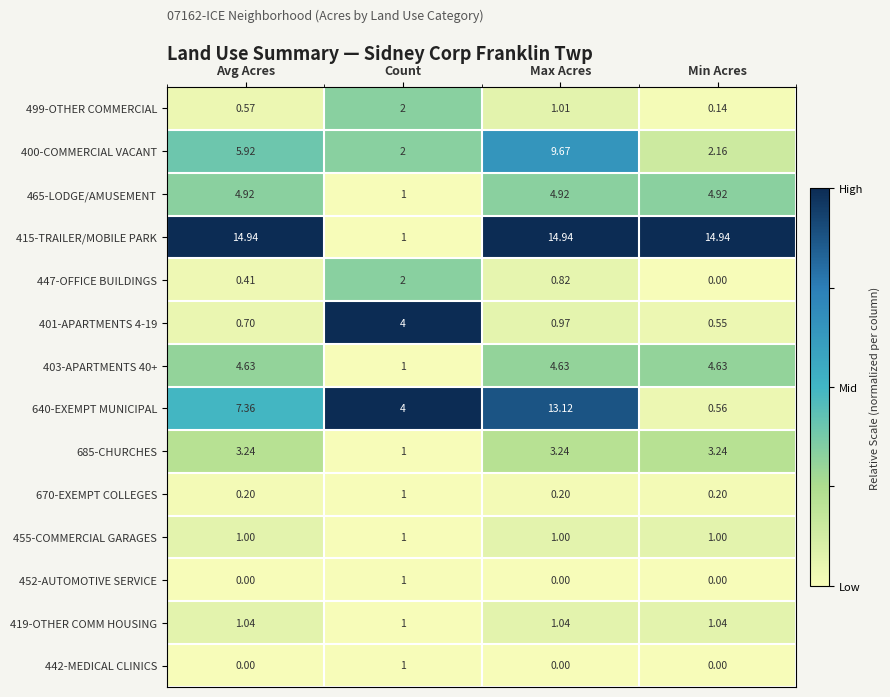

What is the total value across all series at Max Acres?

55.6